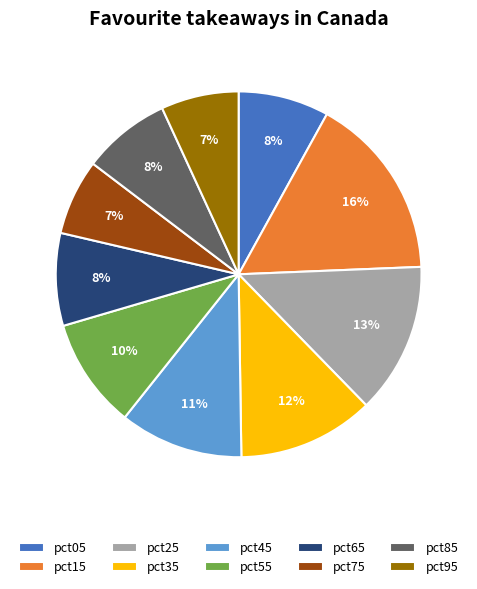

To the nearest percent, what is the combined percentage of pct55 and pct45?

21%